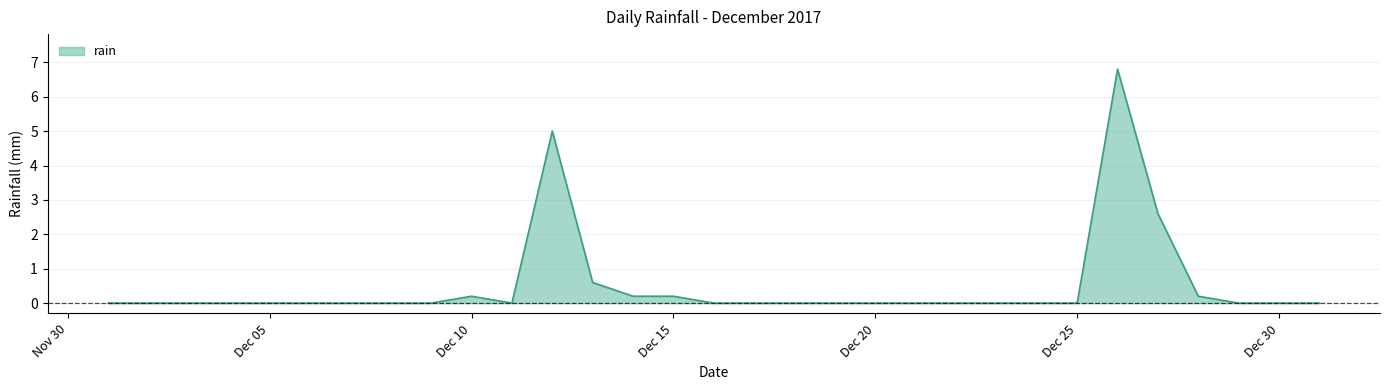

Does the chart have visible grid lines?

Yes